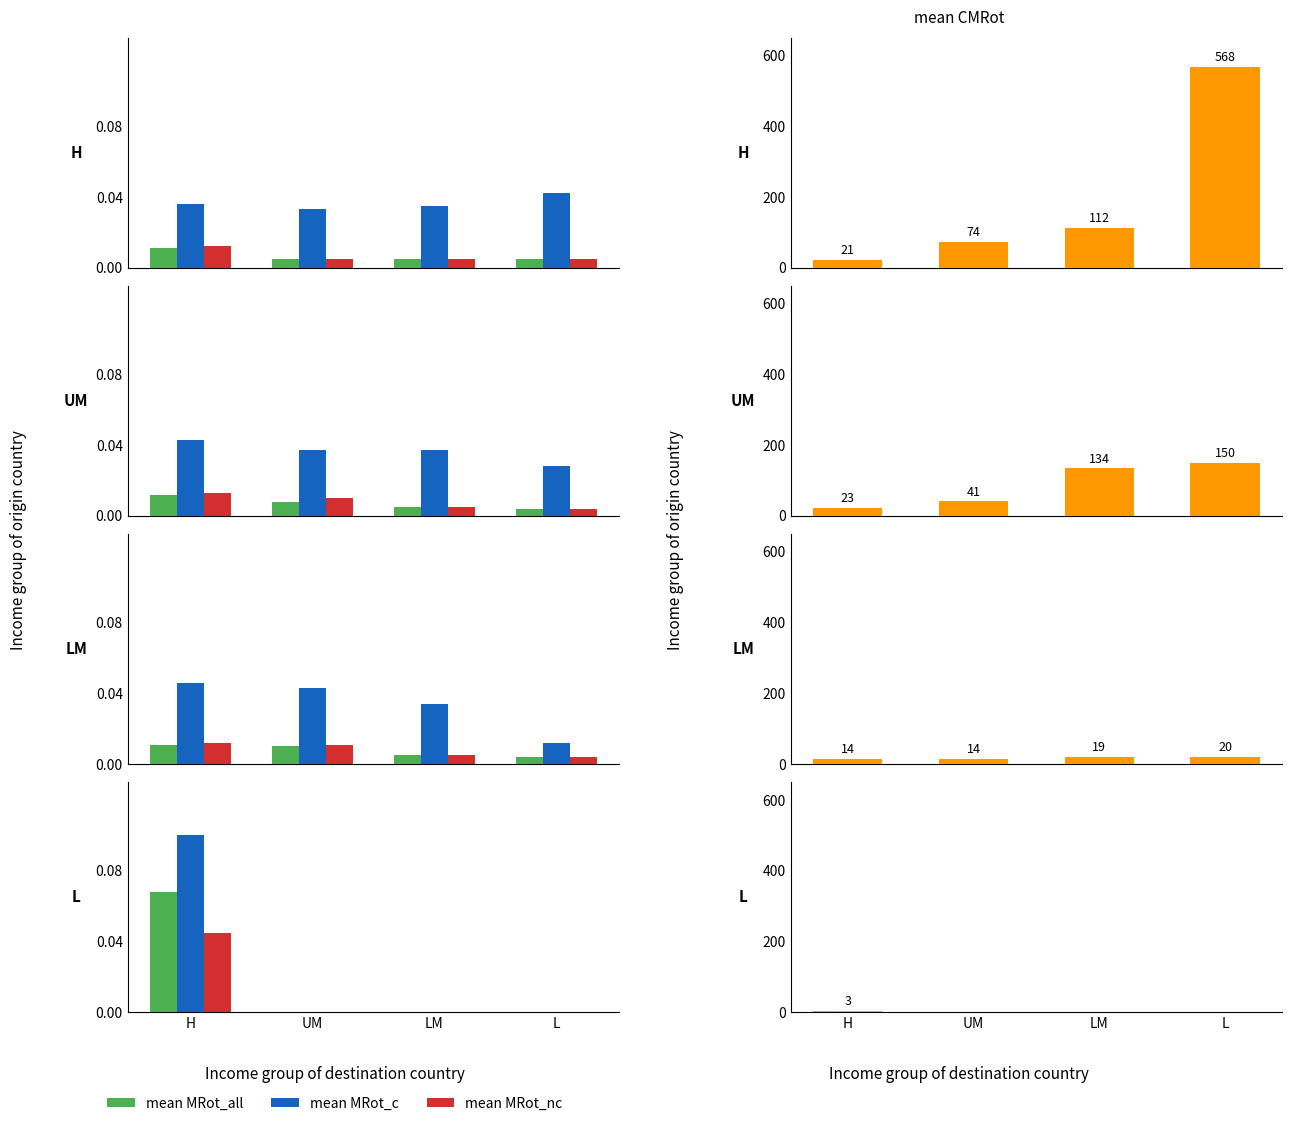

How many series are shown in this chart?

4